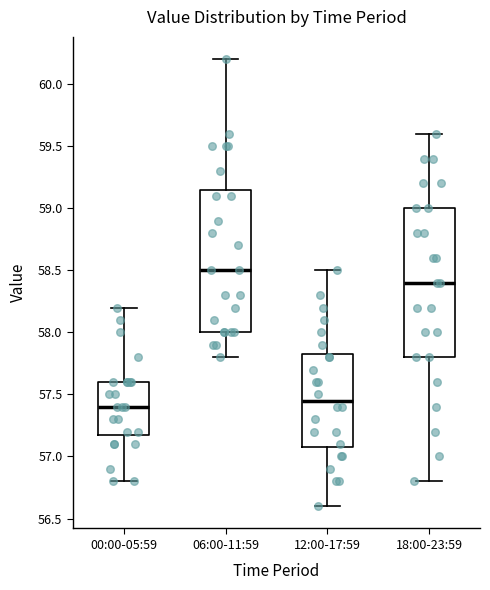

Which box has the lowest median line?

00:00-05:59